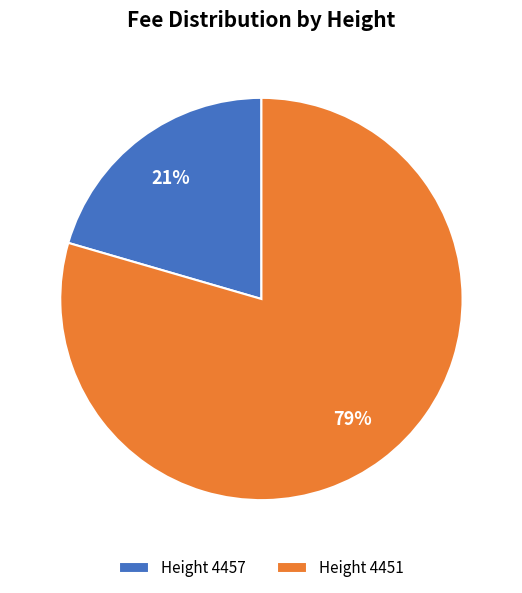

Which has a higher value, Height 4457 or Height 4451?

Height 4451